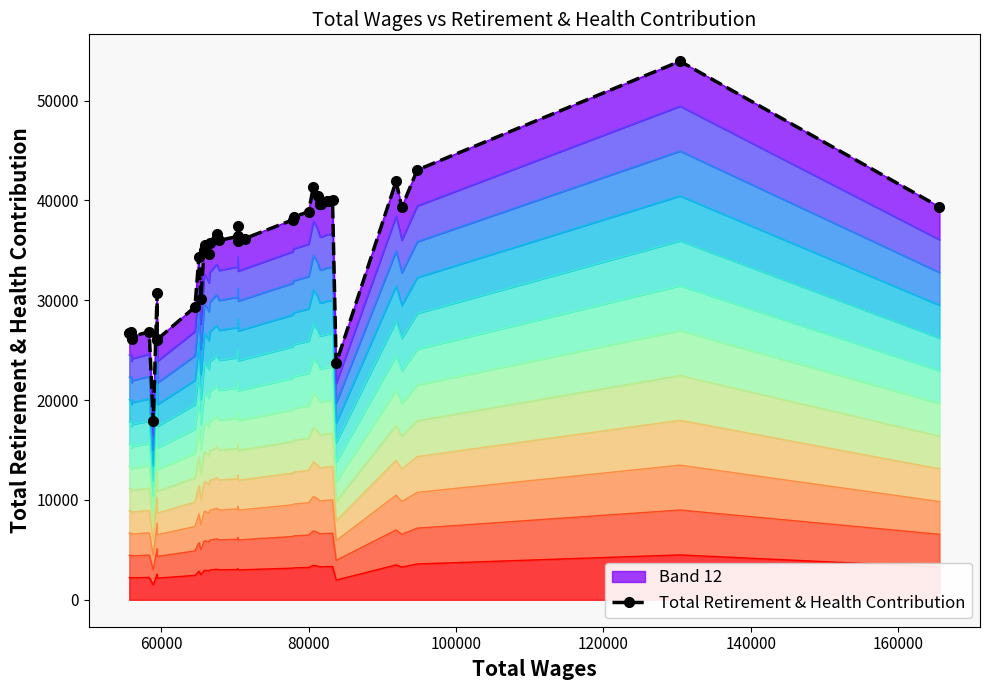

Where is the first local maximum?

60000